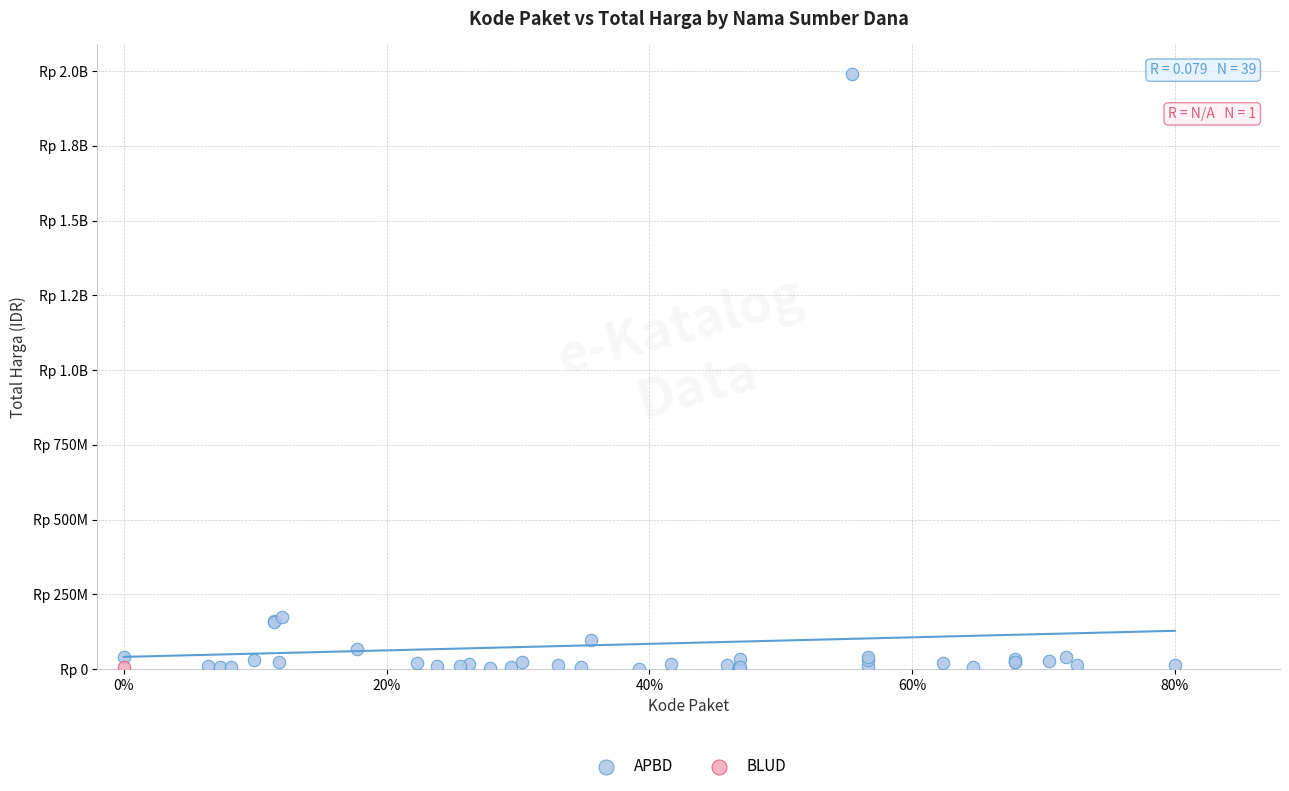

What are all the series names shown in the legend?

APBD, BLUD